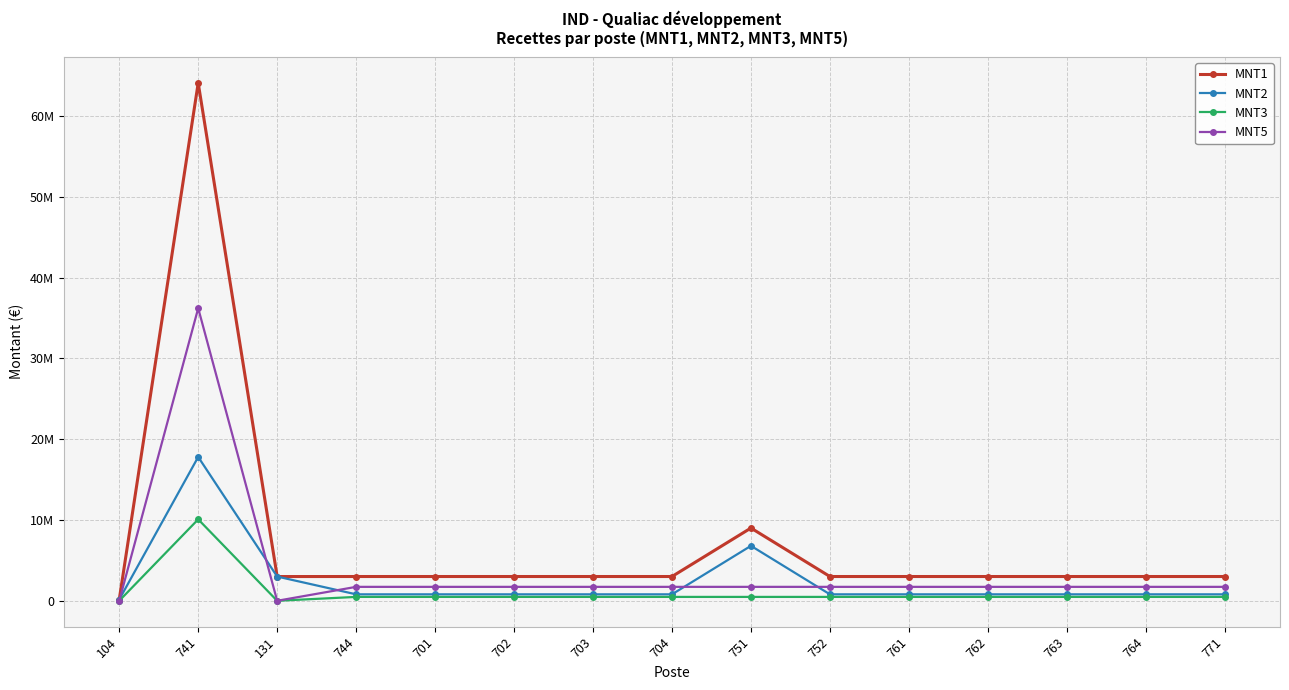

Does the chart have visible grid lines?

Yes